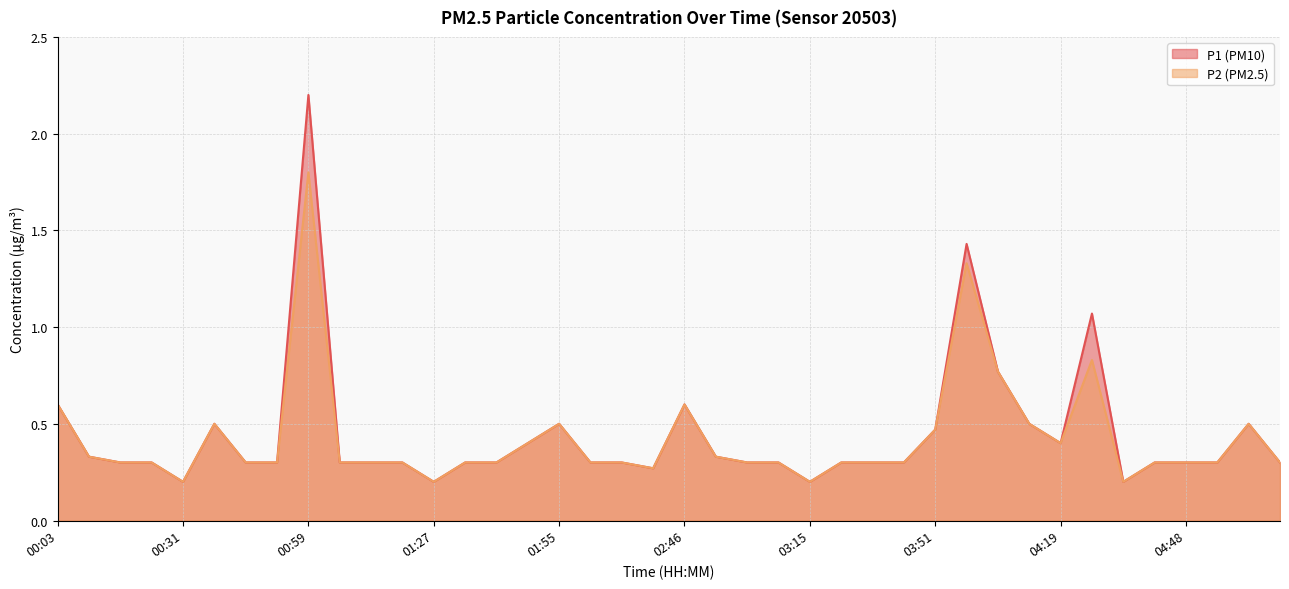

What is the sum of all P1 values?

17.7